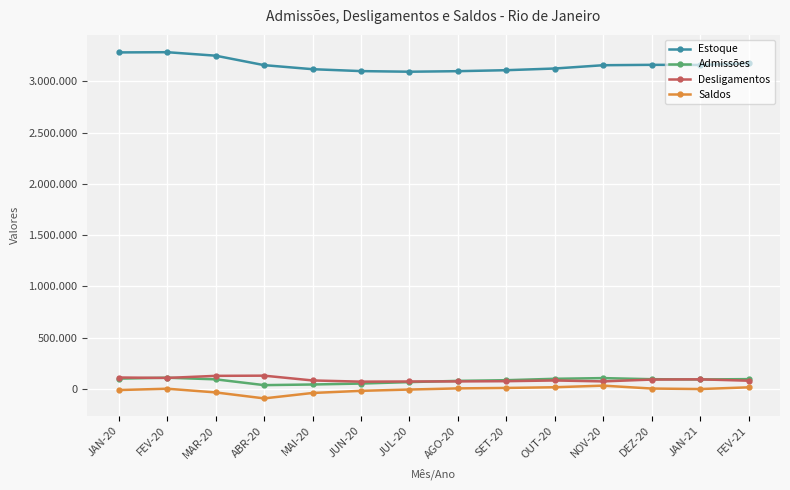

What is the label of the 8th point from the right?

JUL-20